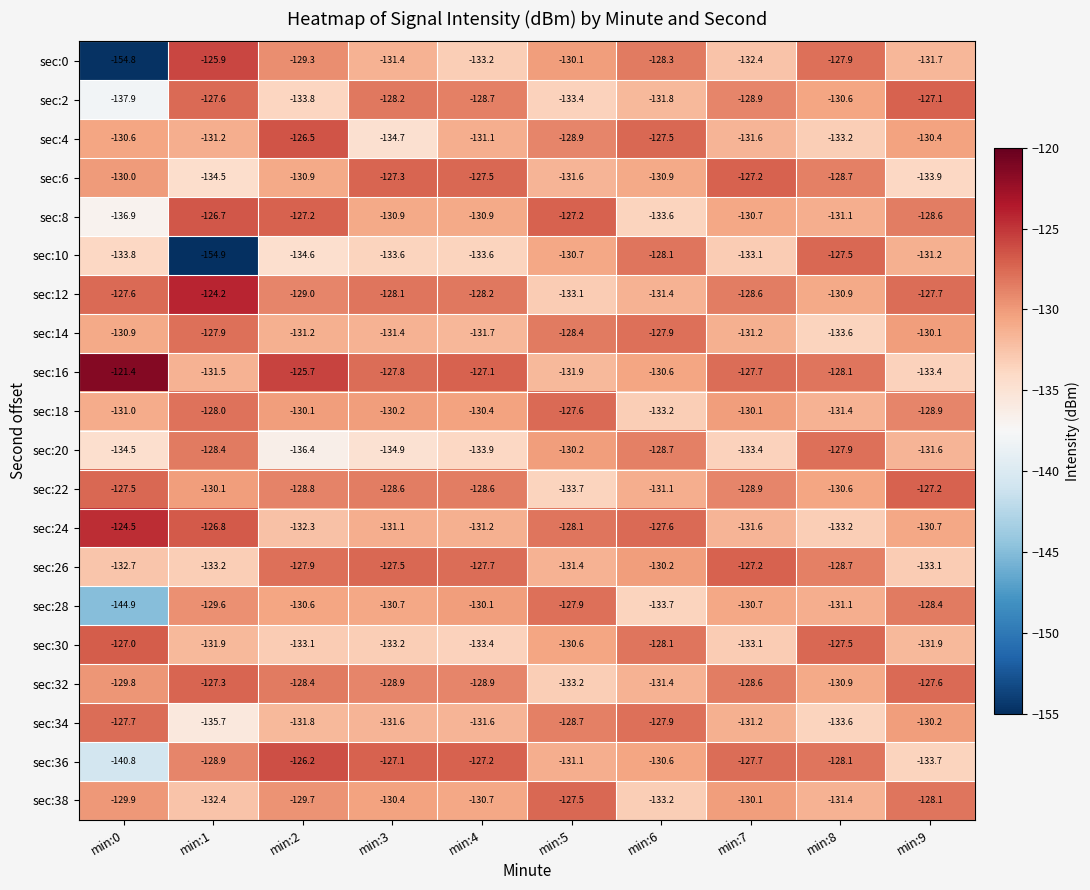

What is the difference between the maximum and second lowest values in the sec:0 series?

7.3